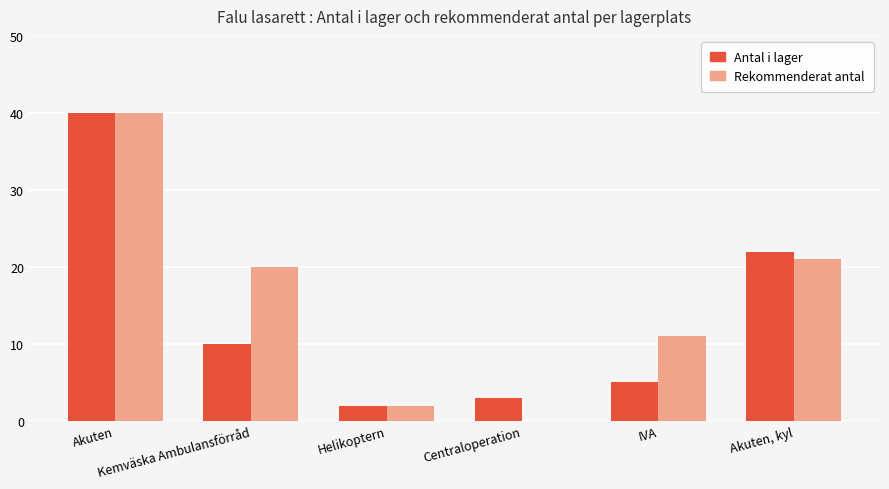

Reading left to right, transcribe all the data shown in this chart.

Antal i lager: Akuten=40	Kemväska Ambulansförråd=10	Helikoptern=2	Centraloperation=3	IVA=5	Akuten, kyl=22
Rekommenderat antal: Akuten=40	Kemväska Ambulansförråd=20	Helikoptern=2	Centraloperation=0	IVA=11	Akuten, kyl=21